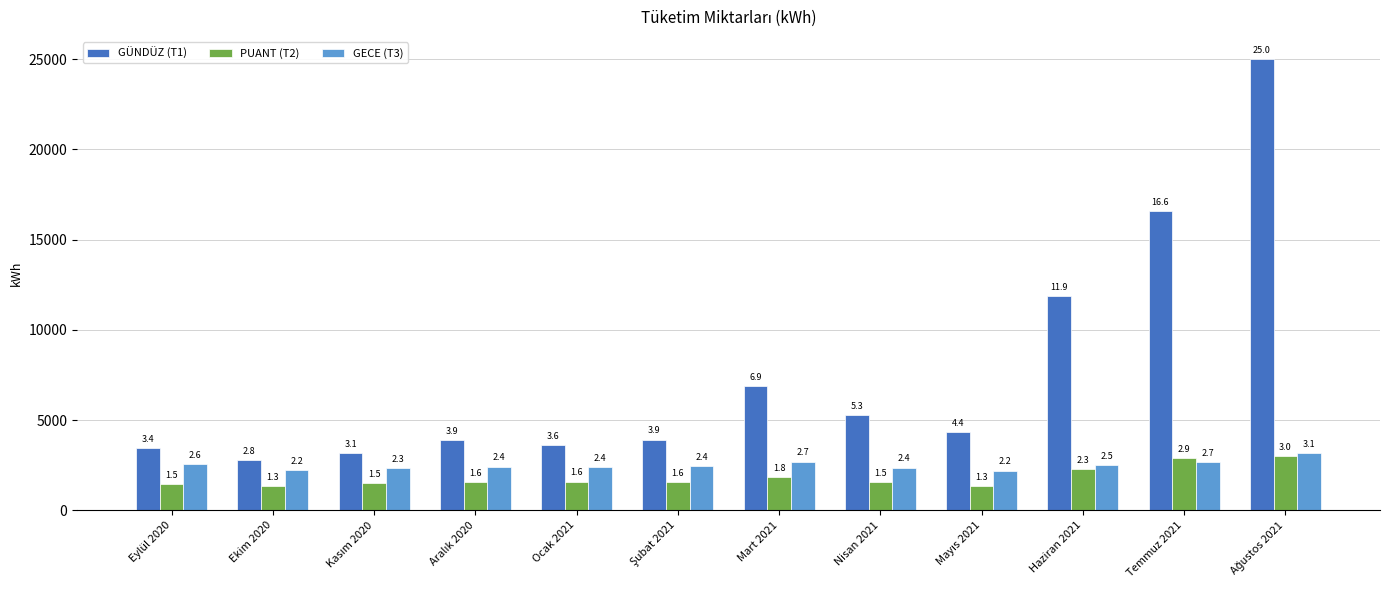

Are the bars grouped side by side (vs. stacked)?

Yes